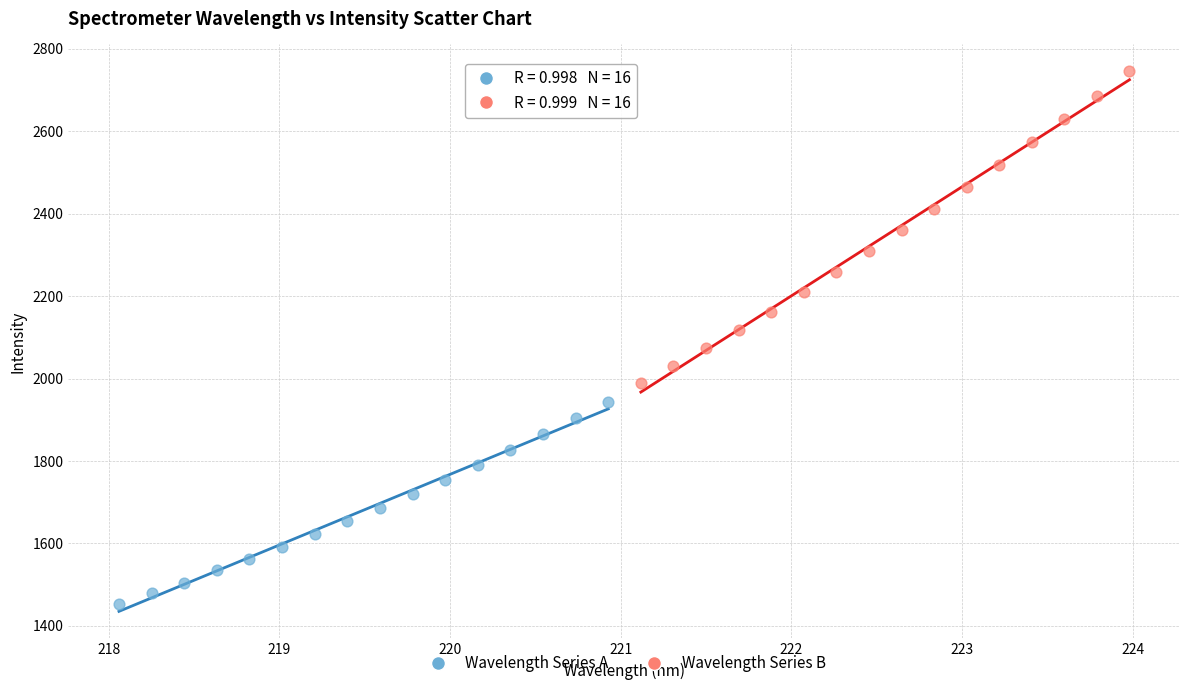

Which series reaches the minimum Y coordinate?

Wavelength Series A